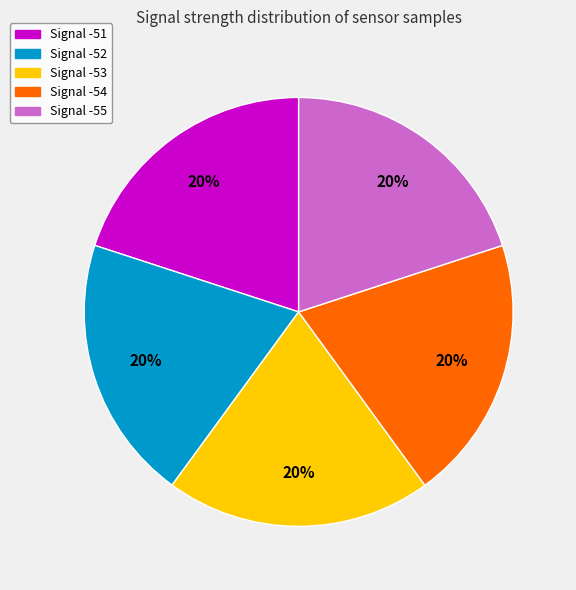

Is there any slice that represents more than half of the pie?

No